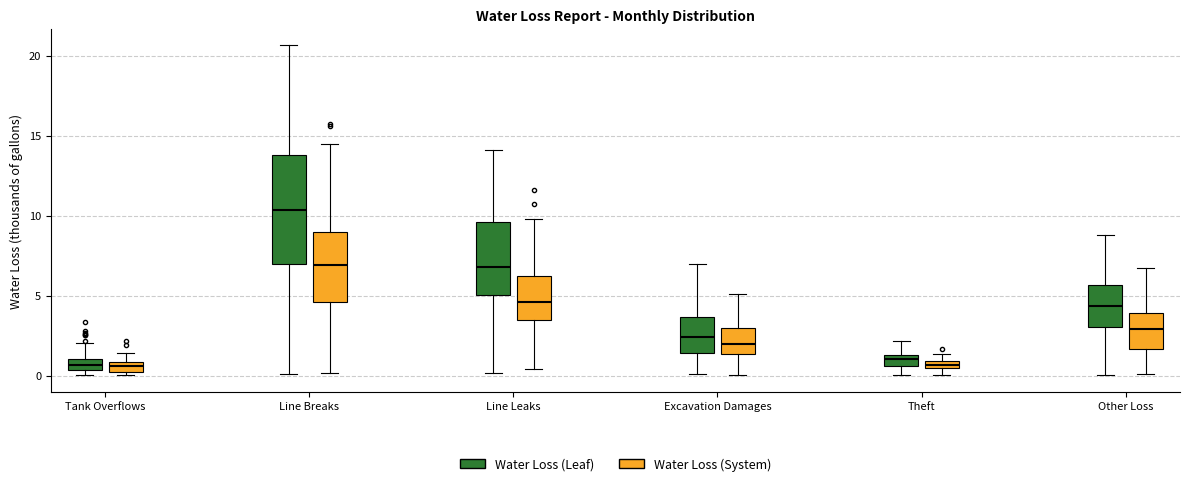

Comparing the boxes themselves (not the whiskers), which one is the tallest?

Line Breaks (Water Loss (Leaf))